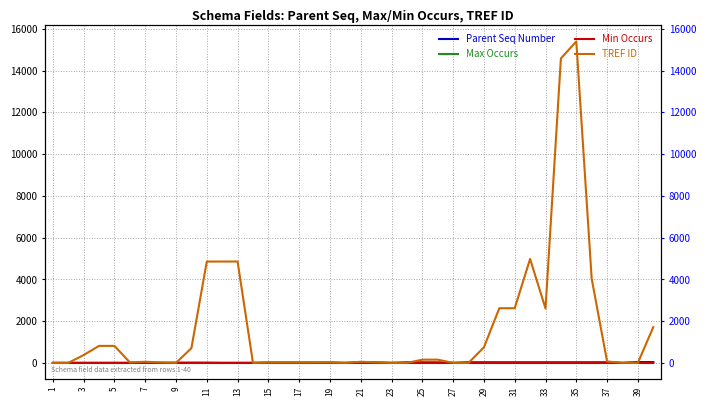

How many values in Min Occurs are above zero?

25